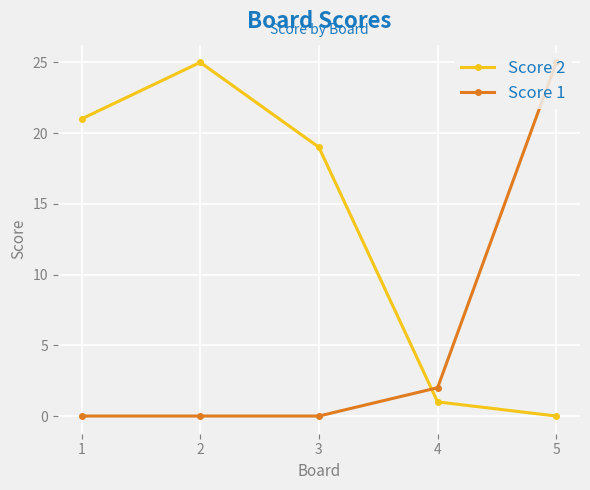

Is the value of Score 1 at 5 greater than the value of Score 2 at 4?

Yes